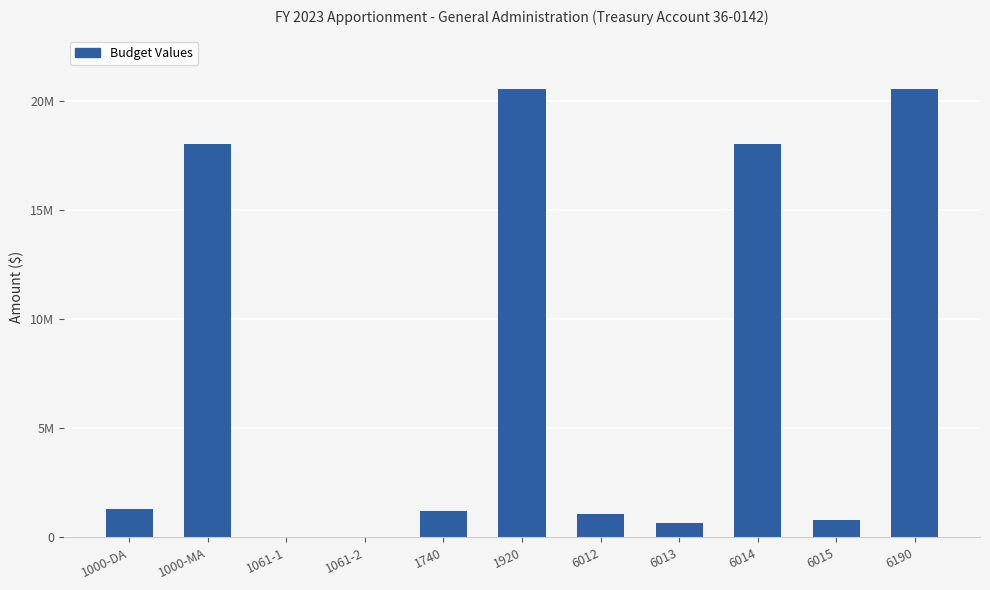

What is the value of the 9th bar from the left?

18034285